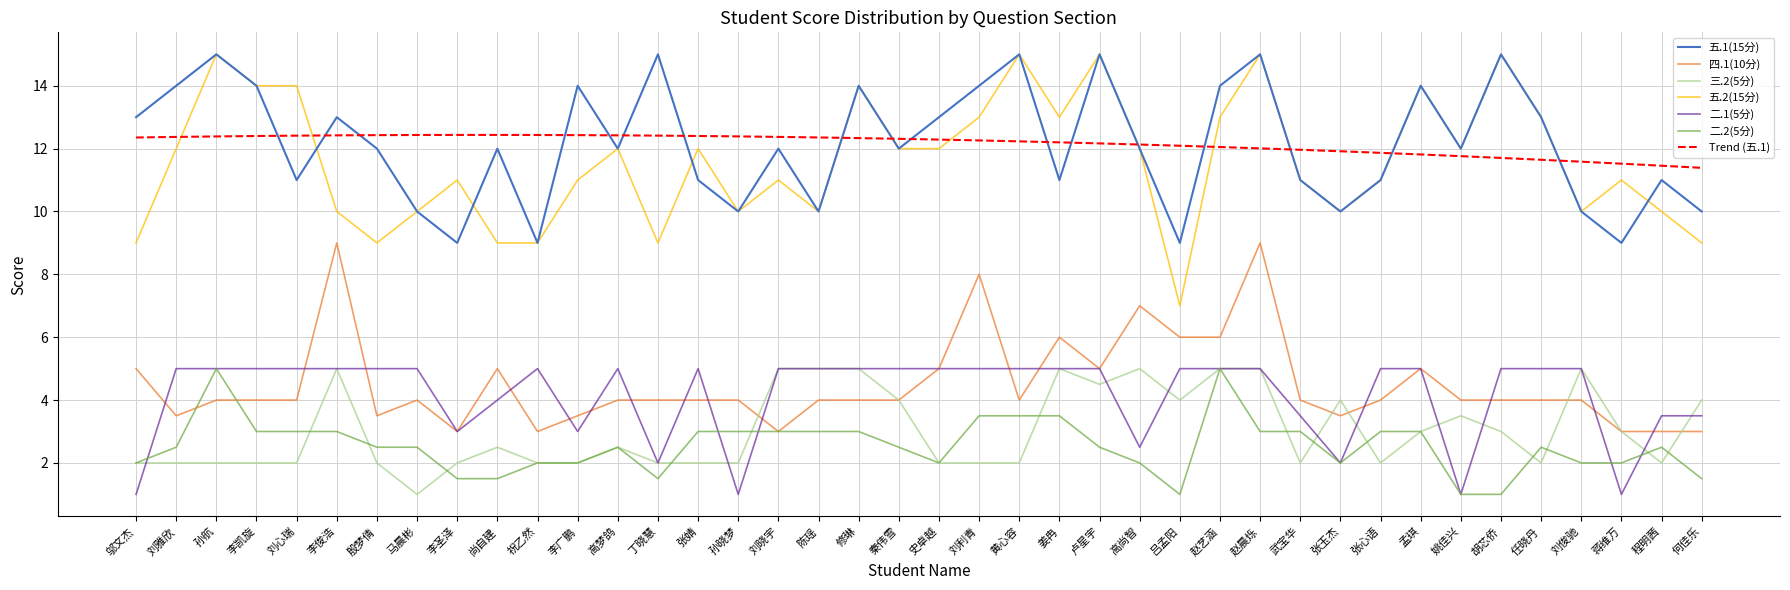

True or false: 三.2(5分) and 五.2(15分) cross at least once.

False